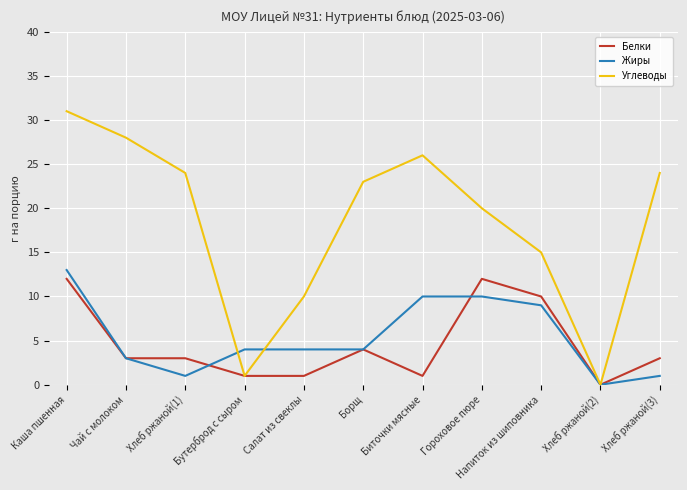

What is the difference between the second highest and minimum values in the Жиры series?

10